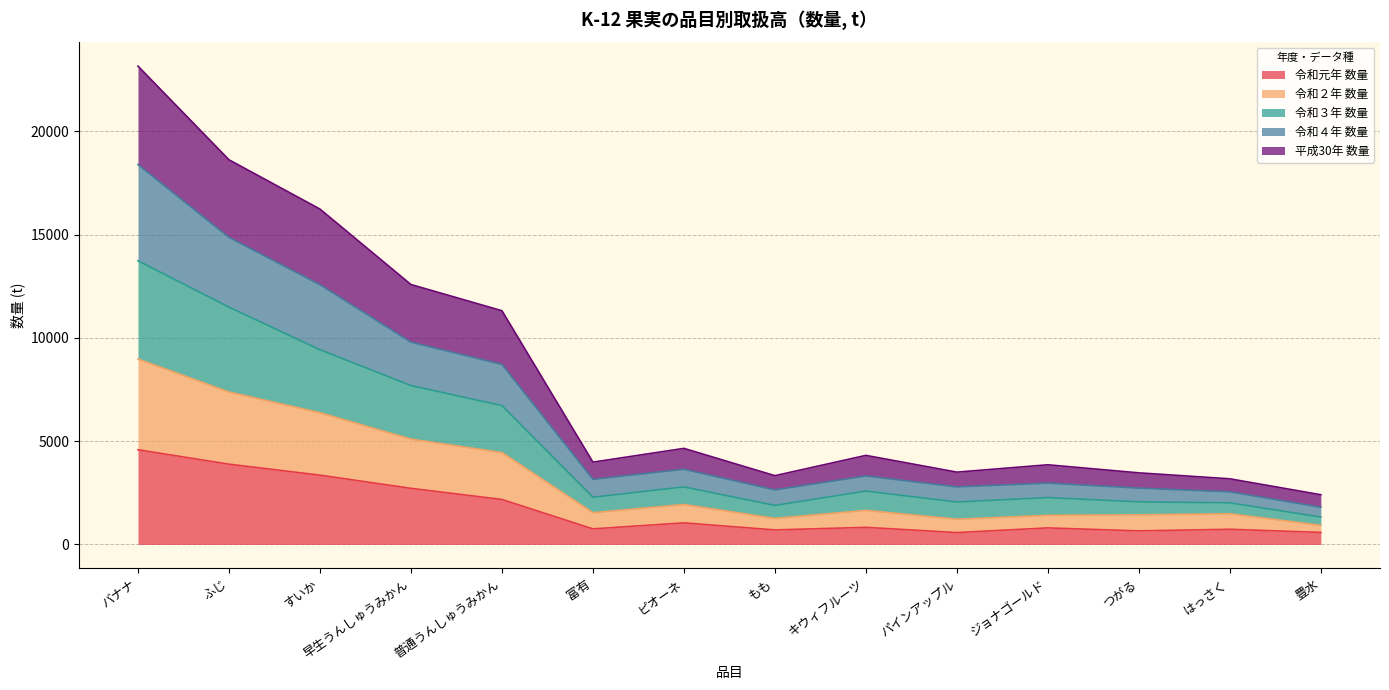

At もも, list the series in order from smallest to largest.

令和２年 数量, 令和３年 数量, 平成30年 数量, 令和元年 数量, 令和４年 数量